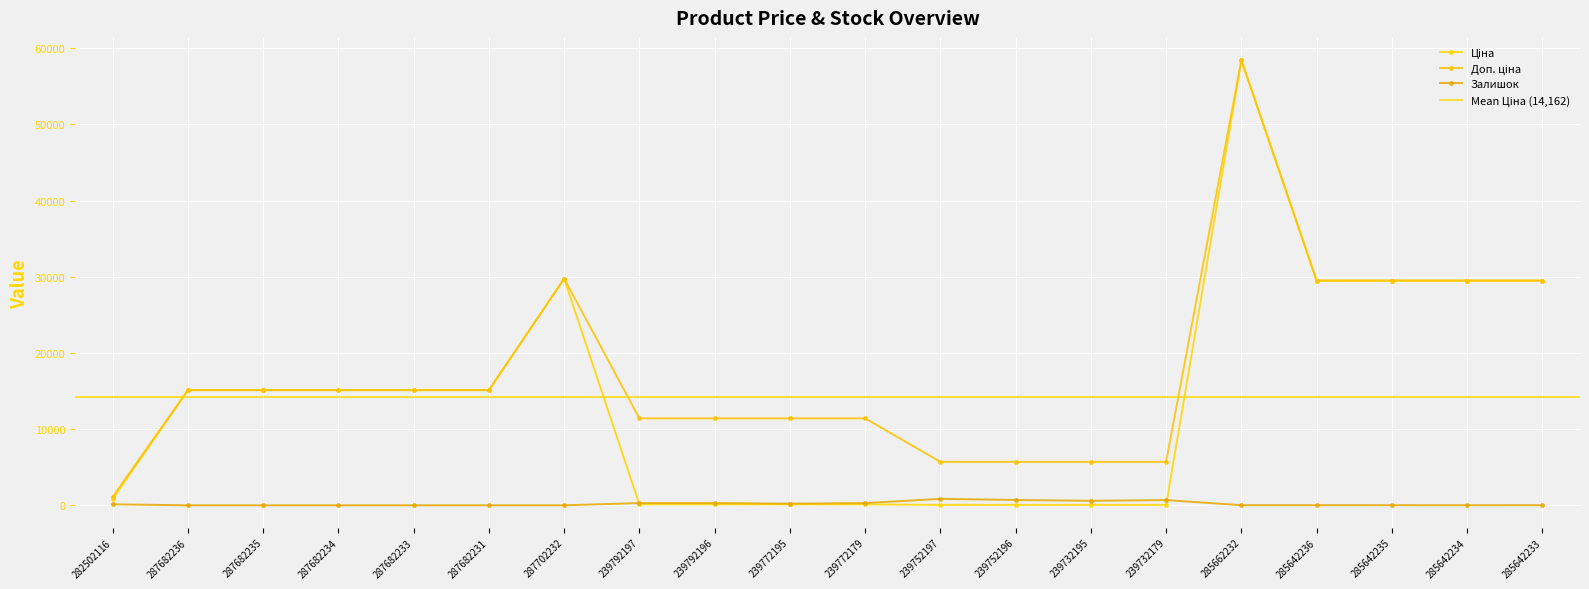

List the series in order of their peak value, lowest first.

Залишок, Ціна, Доп. ціна